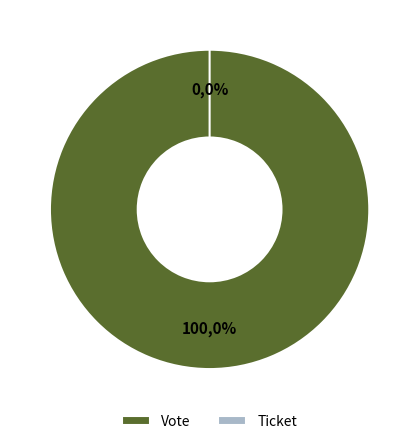

To the nearest percent, what is the difference between the Vote and Ticket slice percentages?

100%